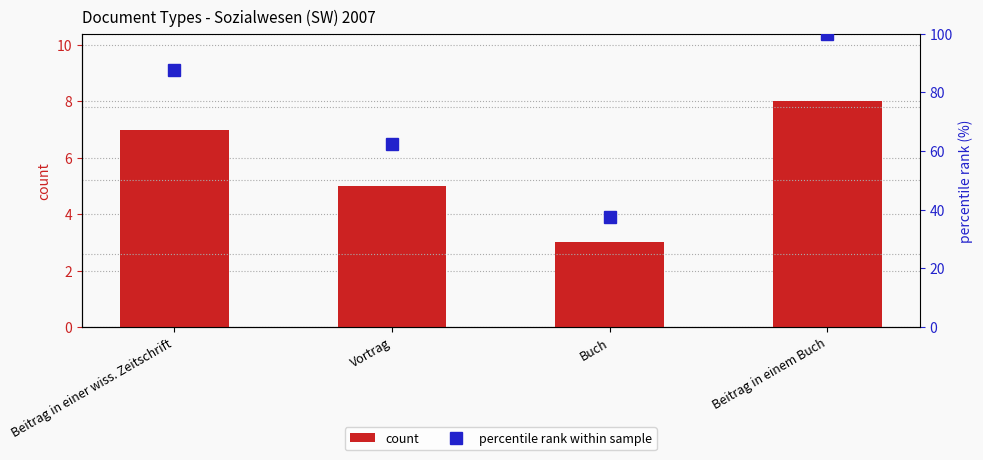

What is the maximum value for count?

8